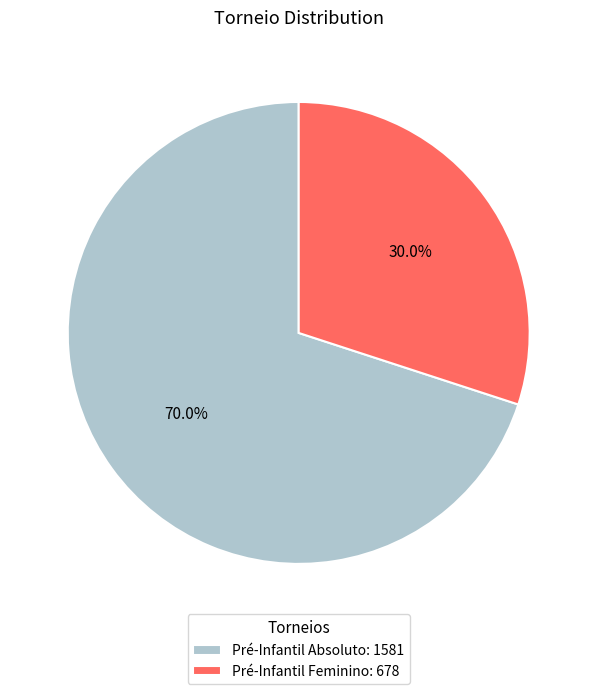

Between Pré-Infantil Feminino: 678 and Pré-Infantil Absoluto: 1581, which is larger?

Pré-Infantil Absoluto: 1581